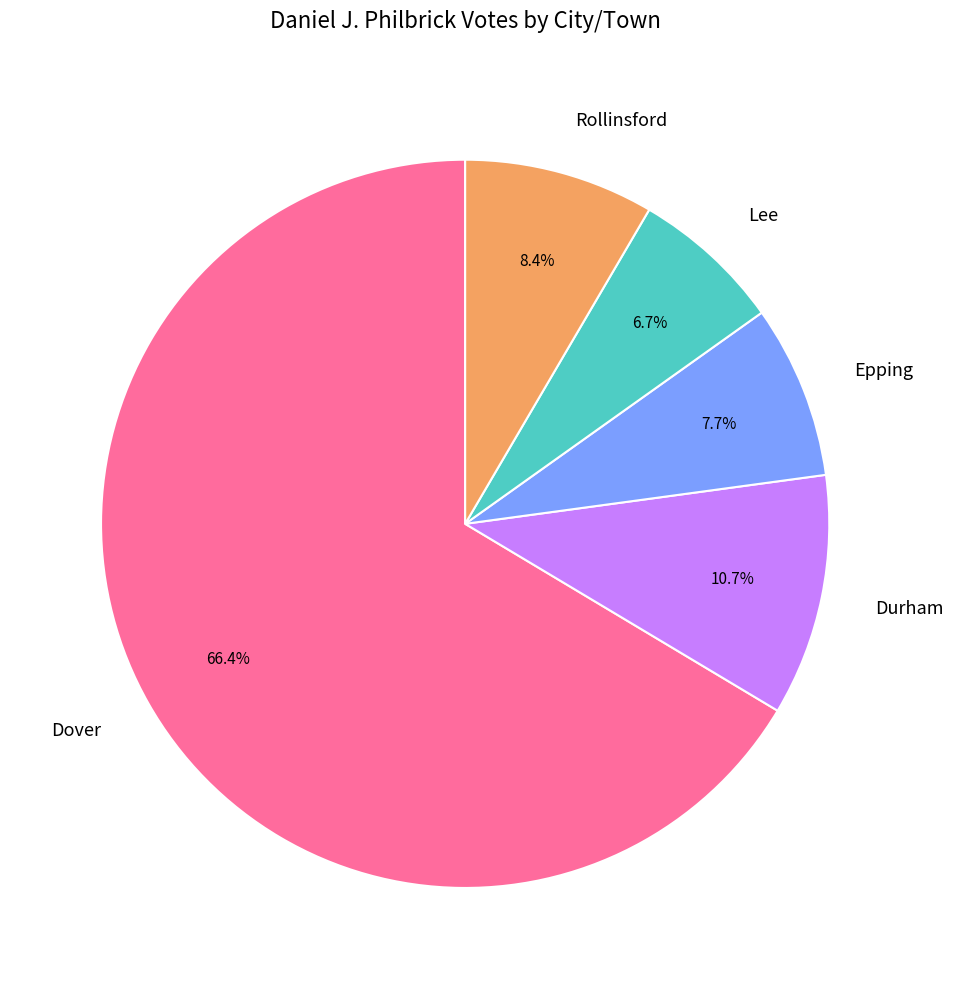

True or false: Lee accounts for 7% of the total.

True